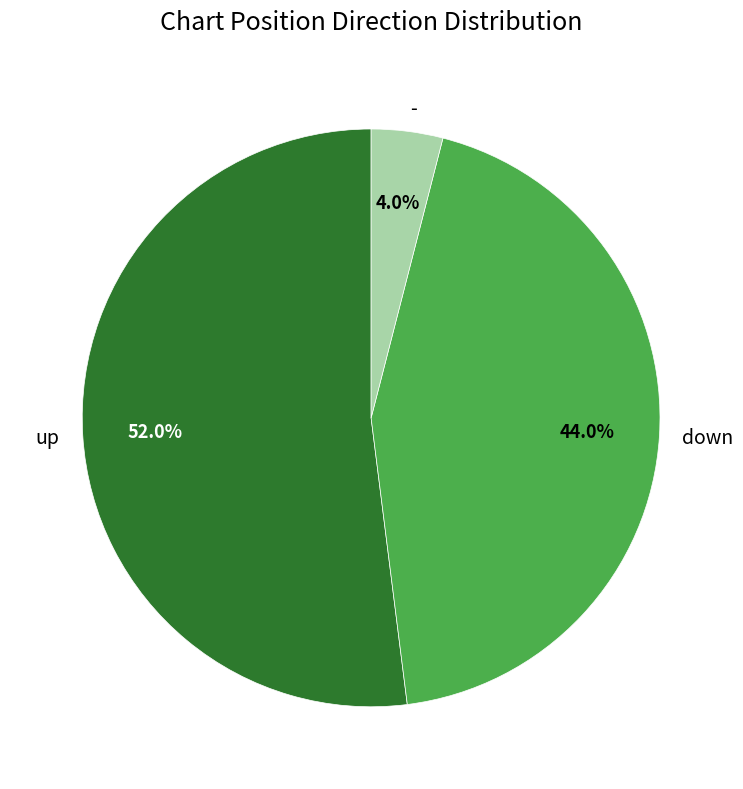

Between - and up, which is larger?

up